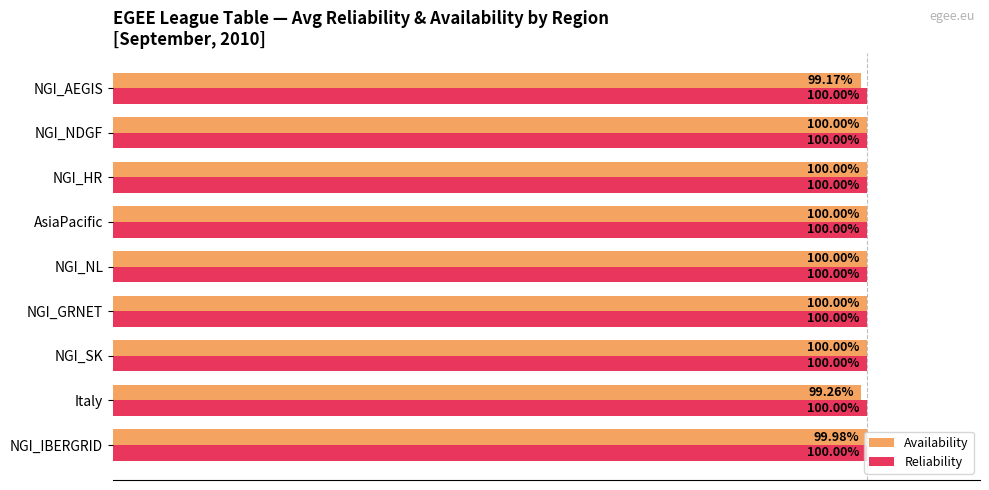

List the series in order of their overall mean, lowest first.

Availability, Reliability